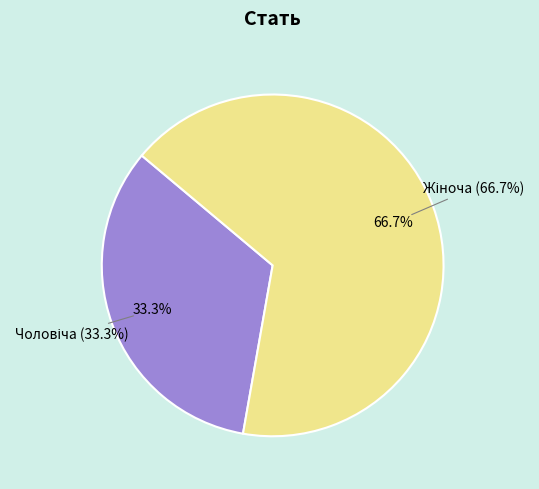

To the nearest percent, what portion does Жіноча represent?

67%